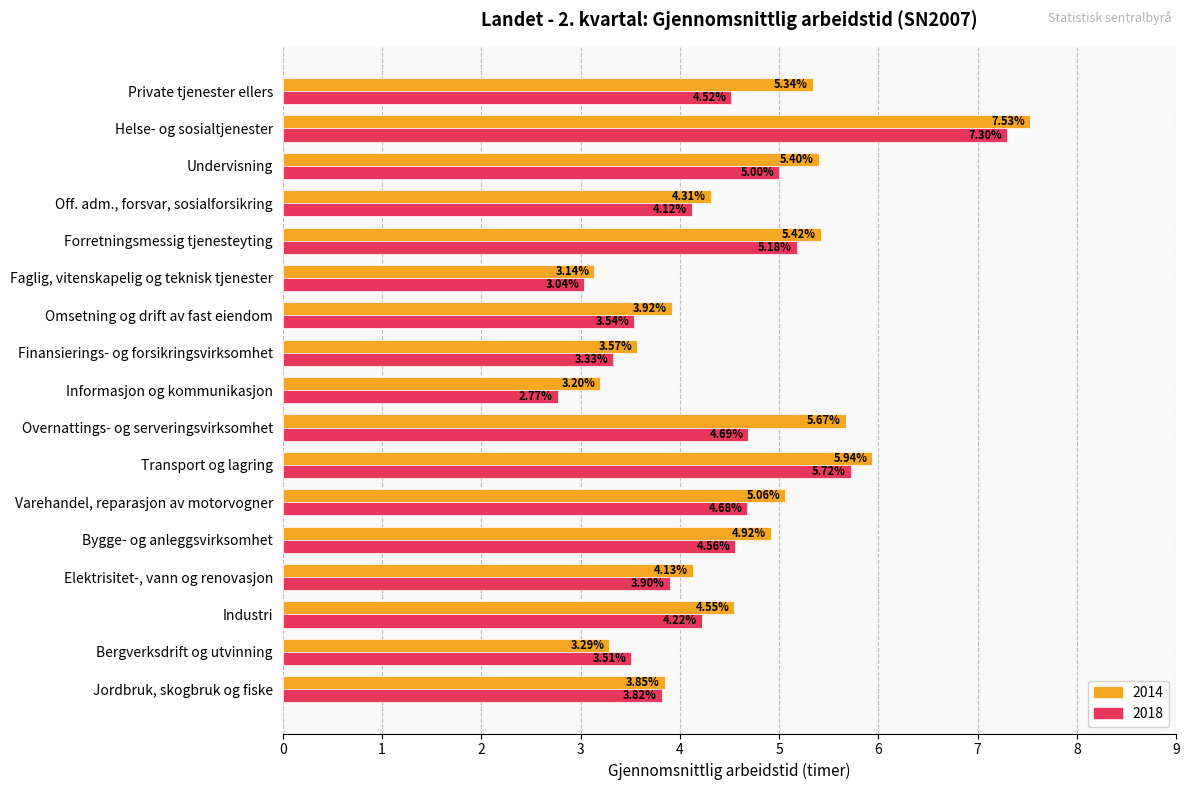

What is the difference between the second highest and second lowest values in the 2018 series?

2.7